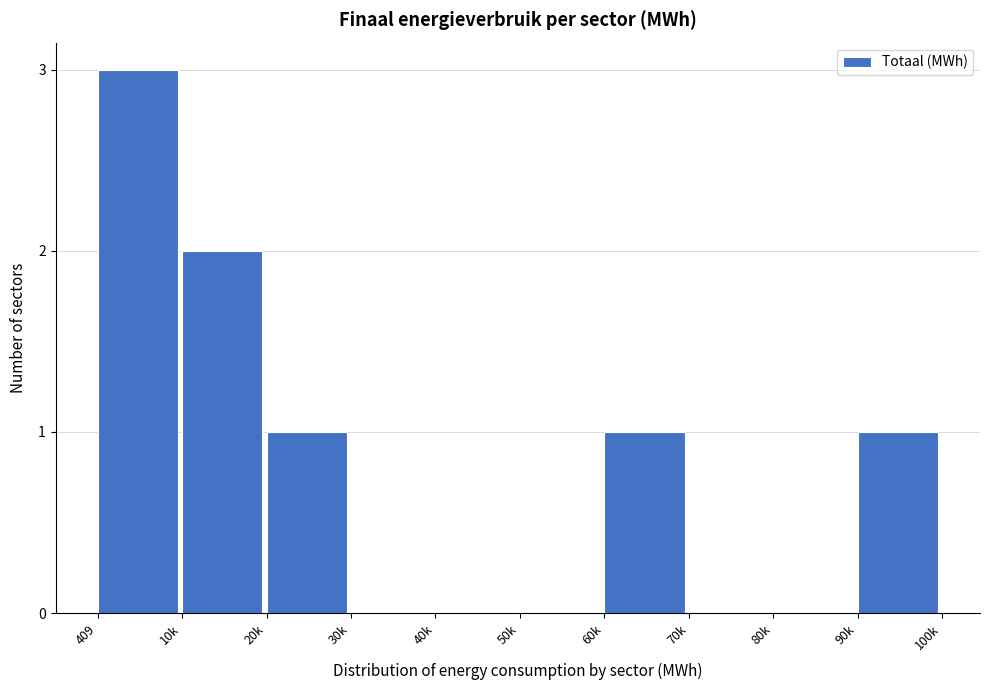

Reading left to right, list all the values displayed in this chart.

409=3	10k=2	20k=1	30k=0	40k=0	50k=0	60k=1	70k=0	80k=0	90k=1